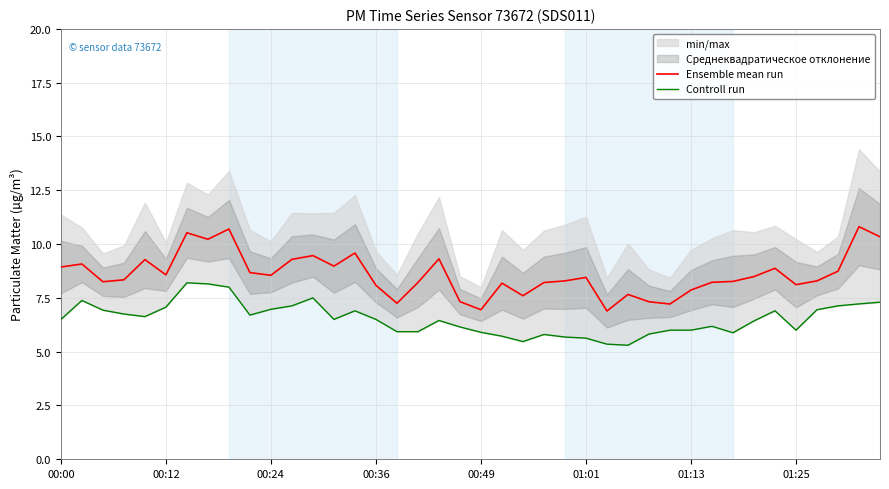

At how many categories does at least one series exceed 9?

11